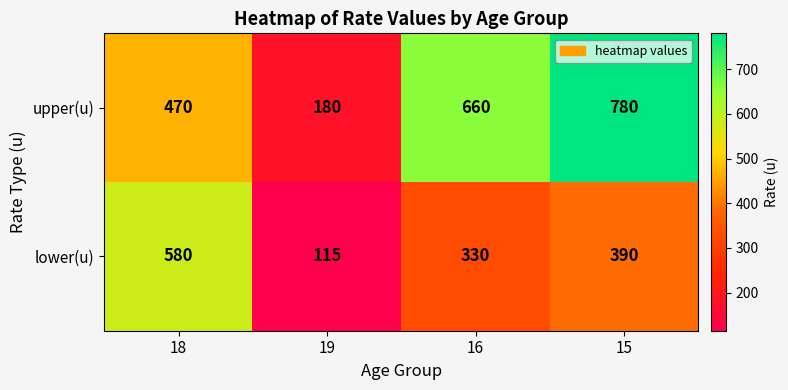

What is the greatest value displayed?

780